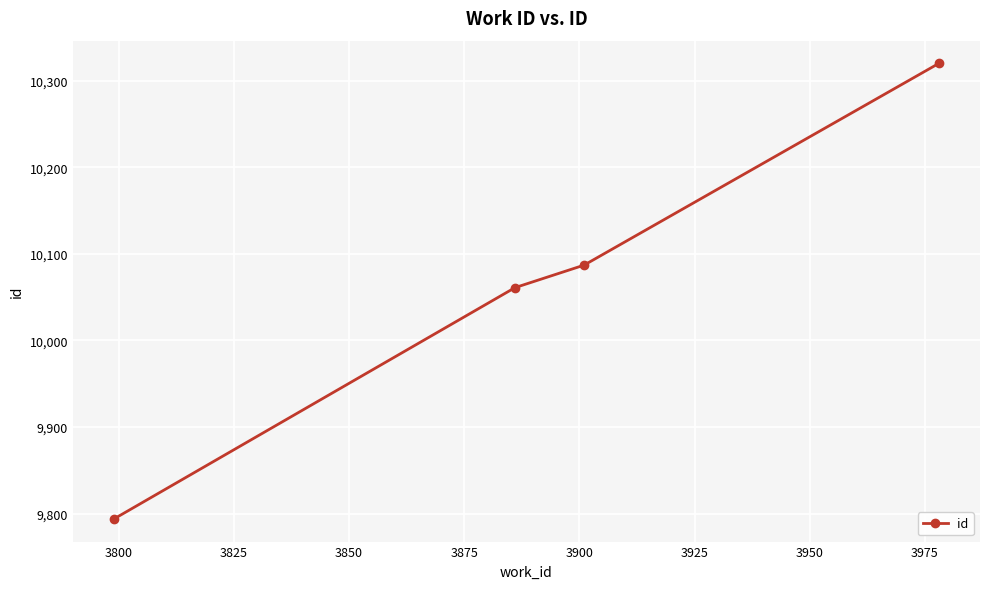

What is the minimum value shown in the chart?

9794